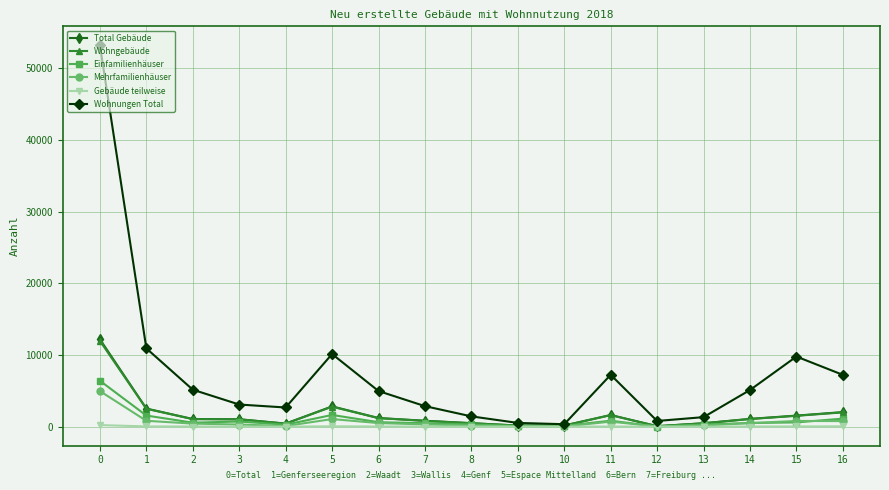

Between 8 and 11, which series saw the biggest shift?

Wohnungen Total